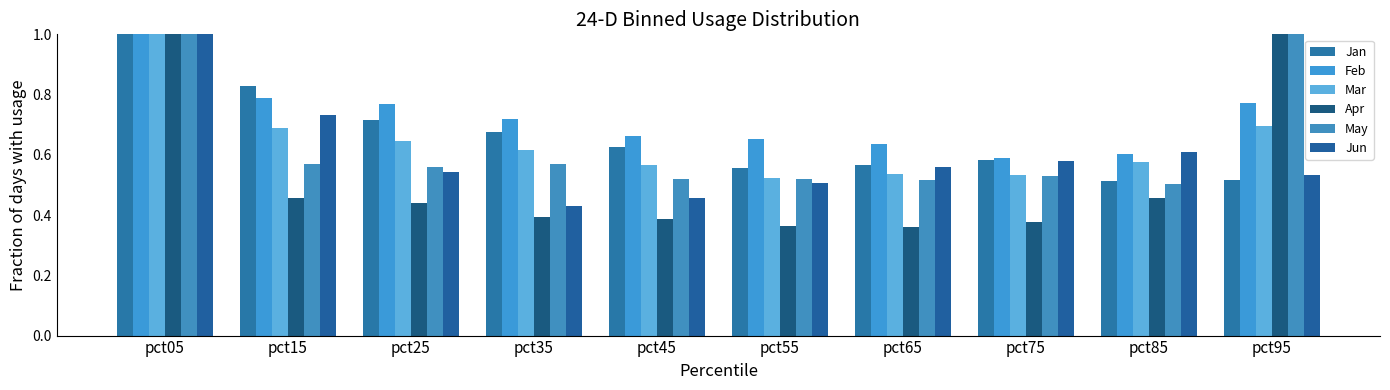

Reading left to right, extract all data points from this chart.

Jan: pct05=2.8	pct15=0.8	pct25=0.7	pct35=0.7	pct45=0.6	pct55=0.6	pct65=0.6	pct75=0.6	pct85=0.5	pct95=0.5
Feb: pct05=3.1	pct15=0.8	pct25=0.8	pct35=0.7	pct45=0.7	pct55=0.7	pct65=0.6	pct75=0.6	pct85=0.6	pct95=0.8
Mar: pct05=3.3	pct15=0.7	pct25=0.6	pct35=0.6	pct45=0.6	pct55=0.5	pct65=0.5	pct75=0.5	pct85=0.6	pct95=0.7
Apr: pct05=1.1	pct15=0.5	pct25=0.4	pct35=0.4	pct45=0.4	pct55=0.4	pct65=0.4	pct75=0.4	pct85=0.5	pct95=1.0
May: pct05=1.1	pct15=0.6	pct25=0.6	pct35=0.6	pct45=0.5	pct55=0.5	pct65=0.5	pct75=0.5	pct85=0.5	pct95=1.1
Jun: pct05=2.2	pct15=0.7	pct25=0.5	pct35=0.4	pct45=0.5	pct55=0.5	pct65=0.6	pct75=0.6	pct85=0.6	pct95=0.5